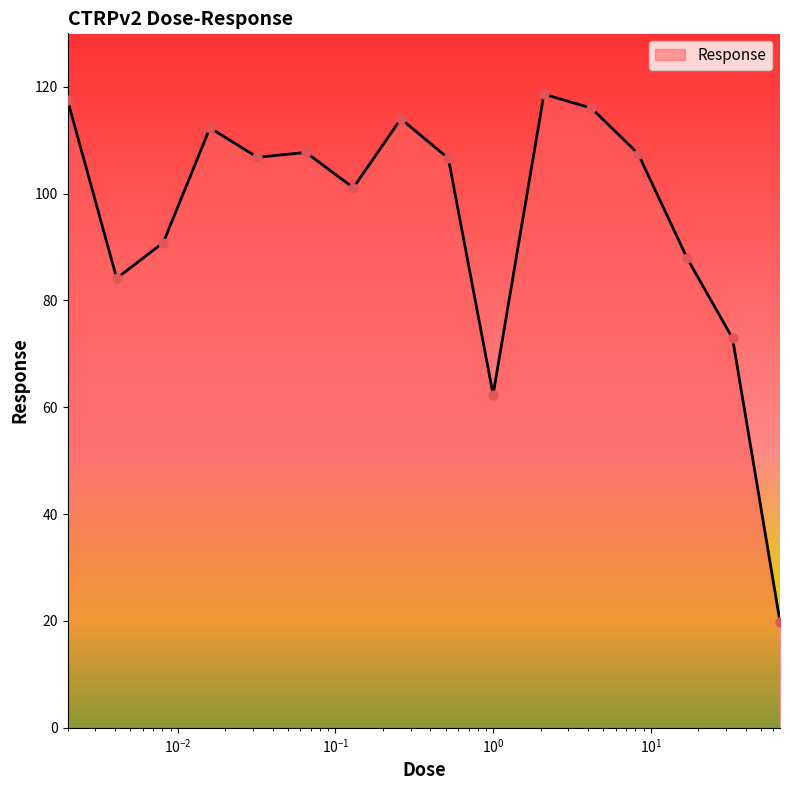

What is the maximum value shown in the chart?

118.6